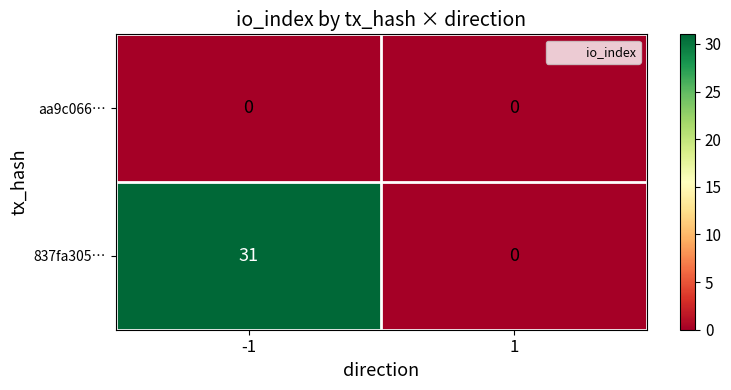

What is the total value across all series at -1?

31